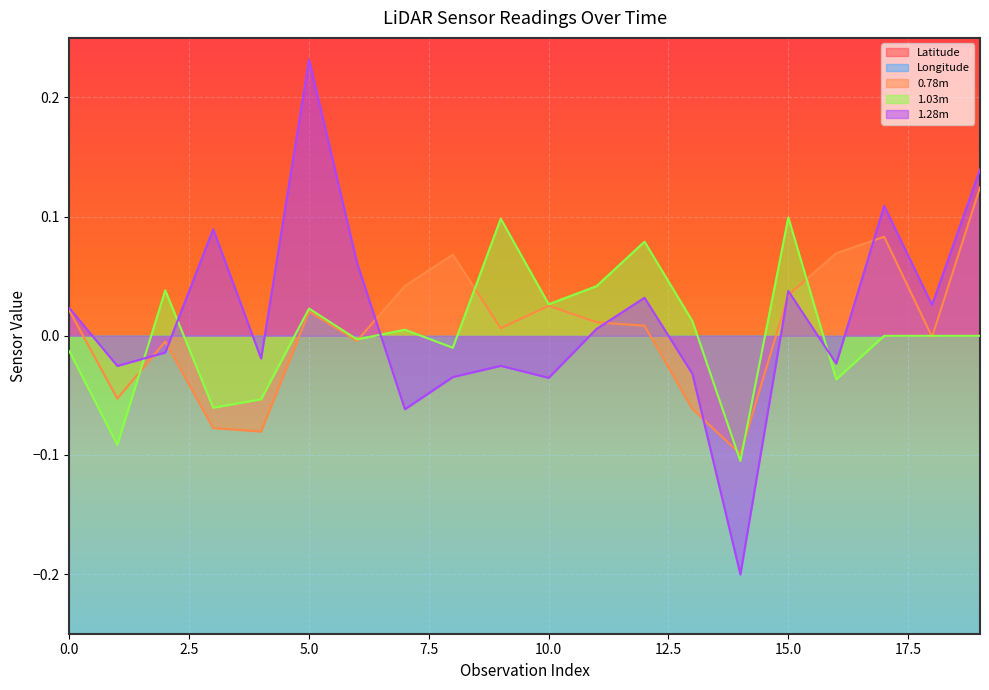

Between 2 and 7, which series saw the biggest shift?

1.28m